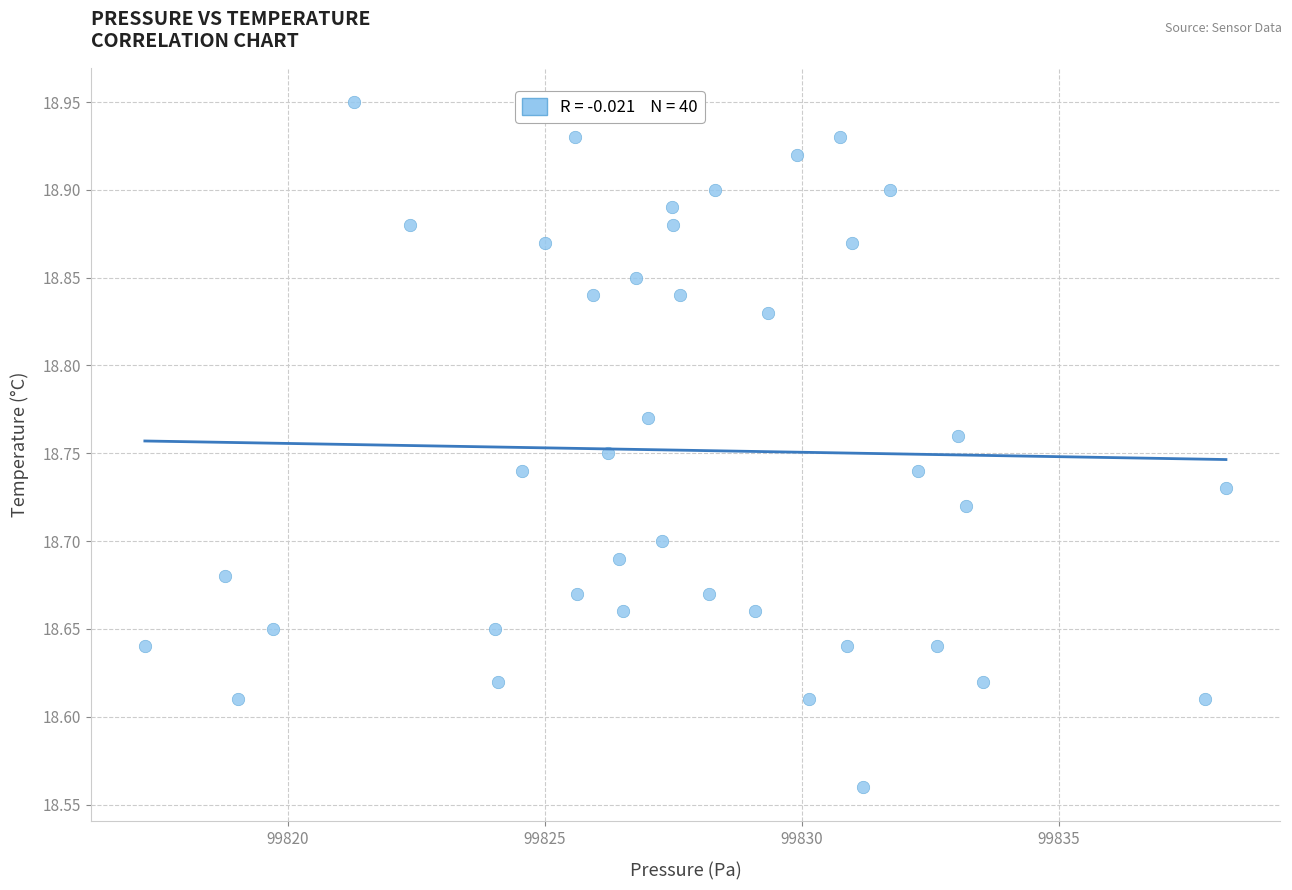

What is the range of X values (max minus min)?

21.0